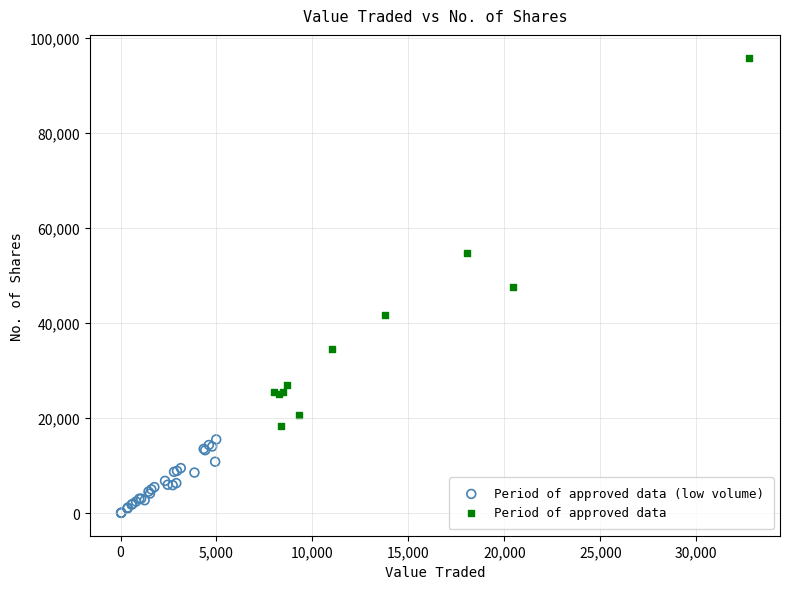

What are all the series names shown in the legend?

Period of approved data (low volume), Period of approved data